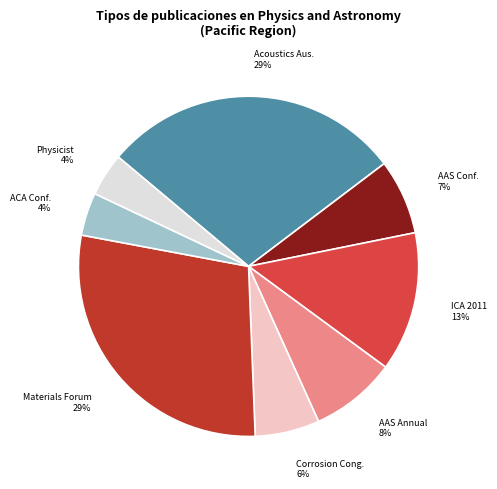

Which has a higher value, Physicist or ICA 2011?

ICA 2011